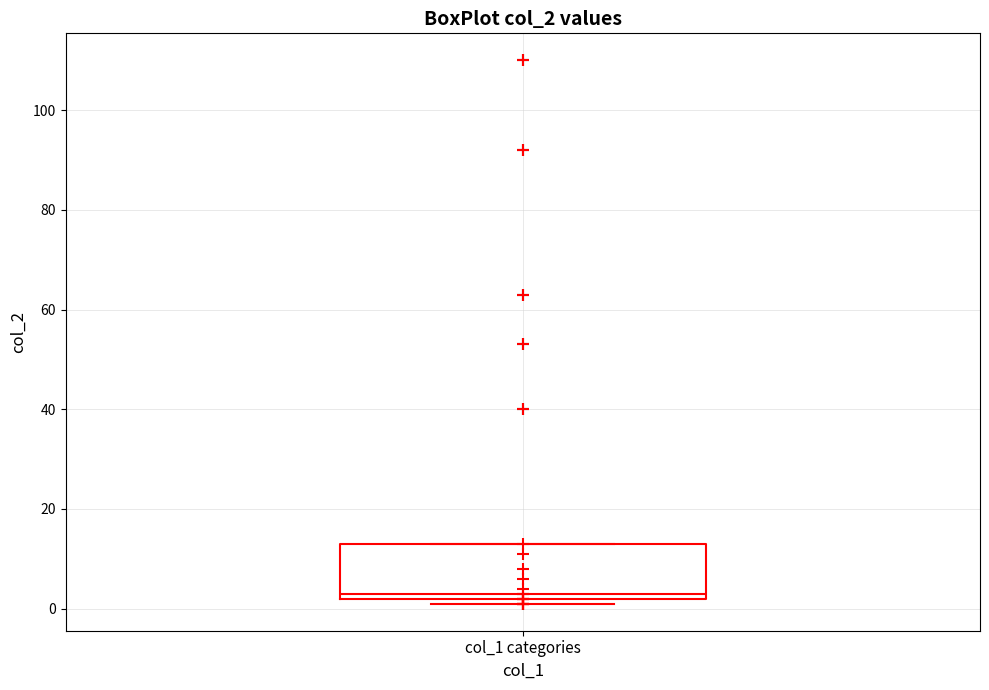

Transcribe this box plot: give where the median line is, the range the box spans, and where the two whiskers end, as read against the y-axis. The values are not printed on the chart, so give them approximately, as read against the axis.

median 4, box 2 to 14, whiskers 2 (just below the box's lower edge) to 14